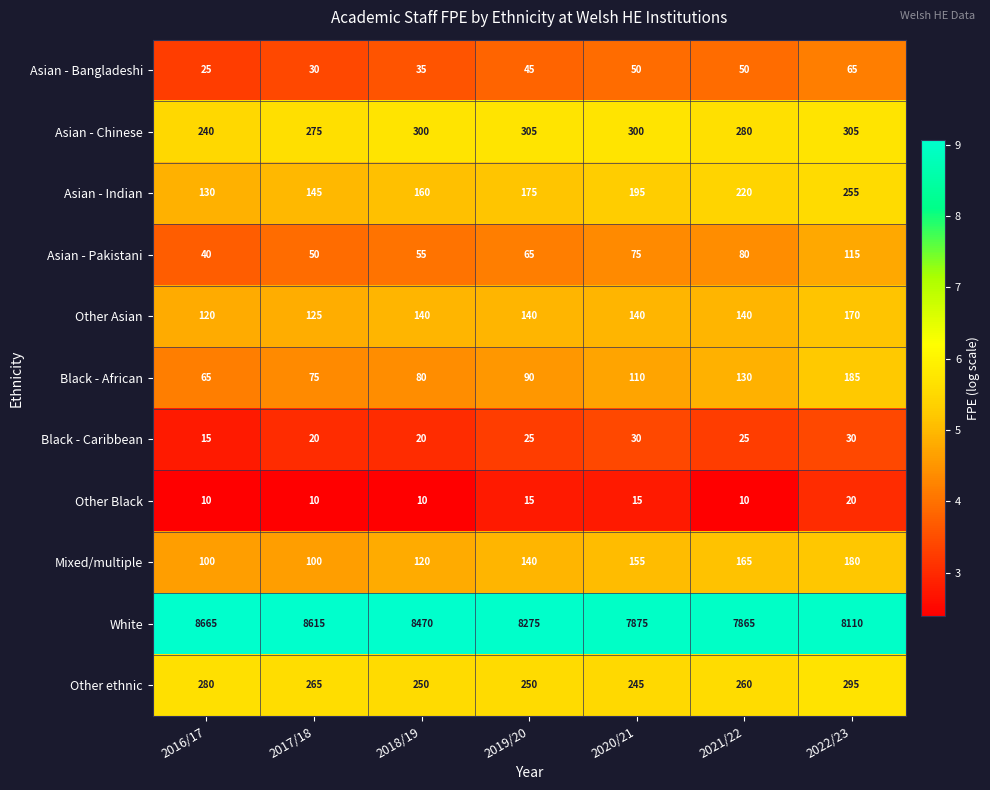

Which category has the highest value in the Other Asian series?

2022/23